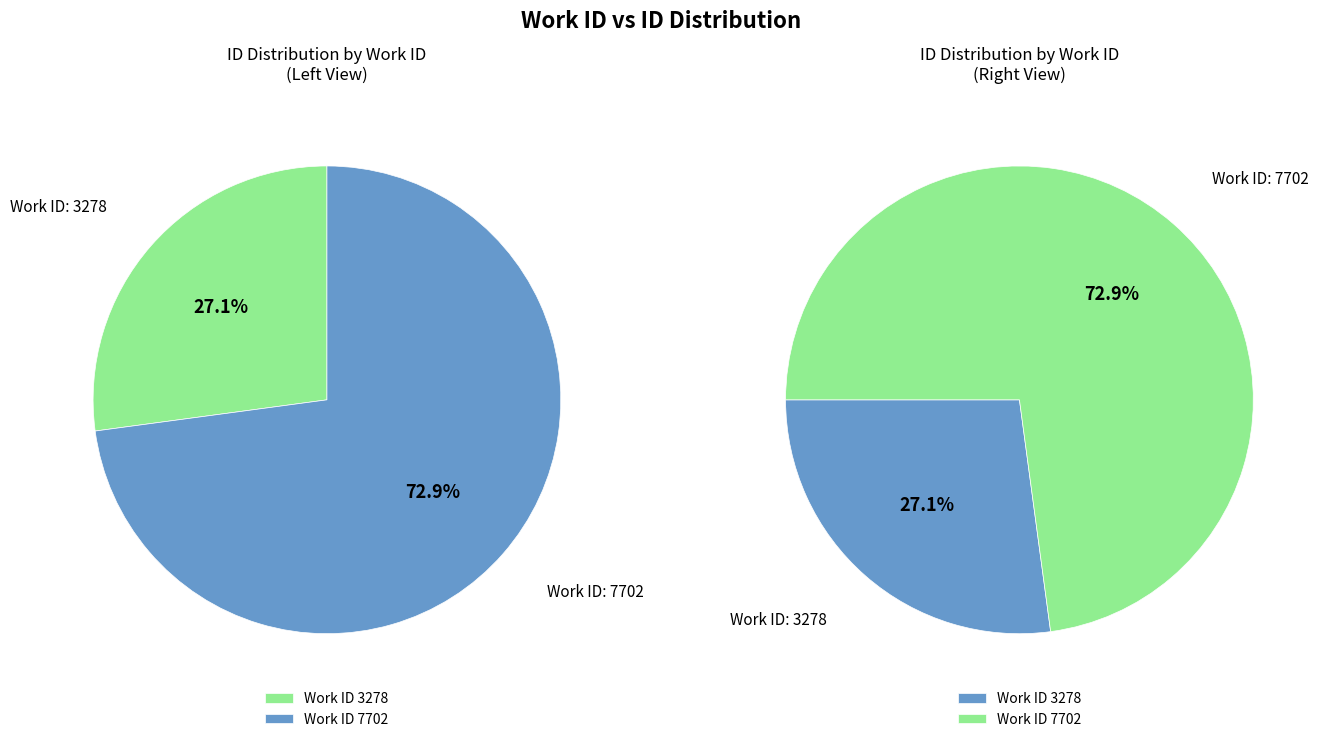

Which has a higher value, 7702 or 3278?

7702